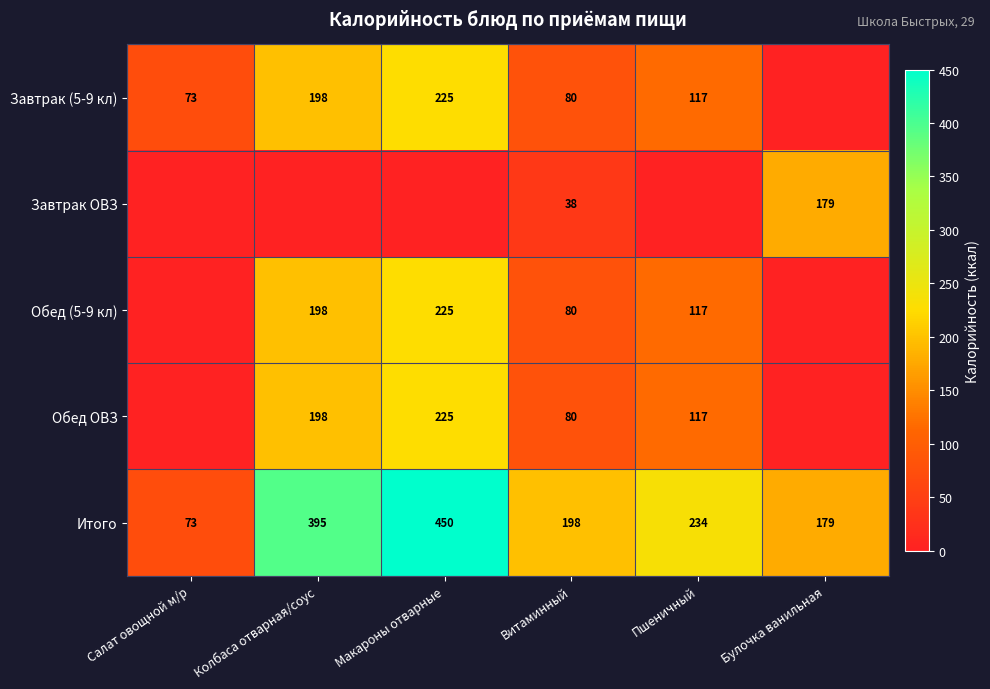

What is the difference between the maximum and minimum values in the Итого series?

377